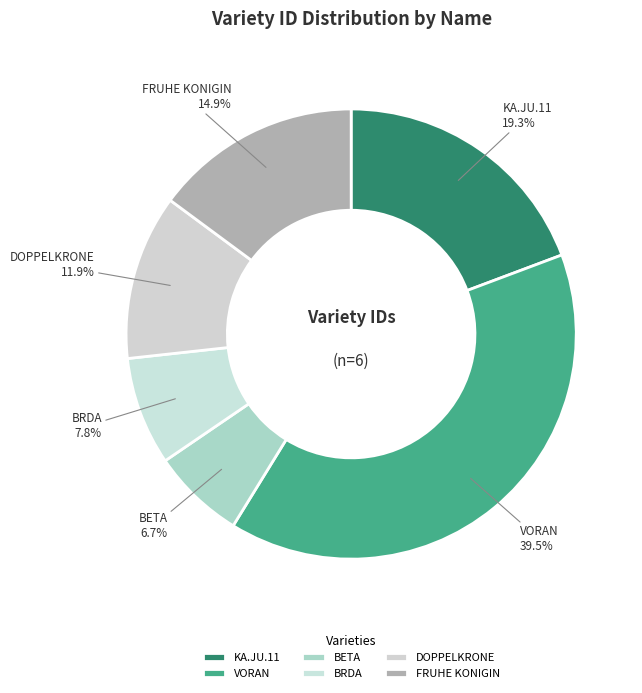

To the nearest percent, what percentage of the pie is BRDA?

8%